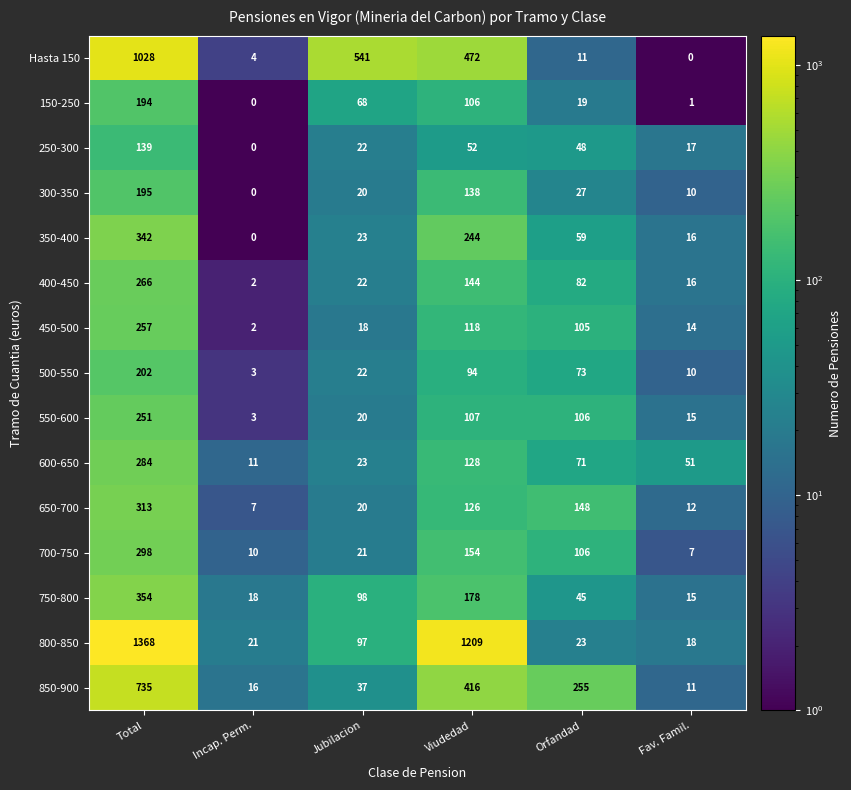

At which category is the sum across all series the highest?

Total